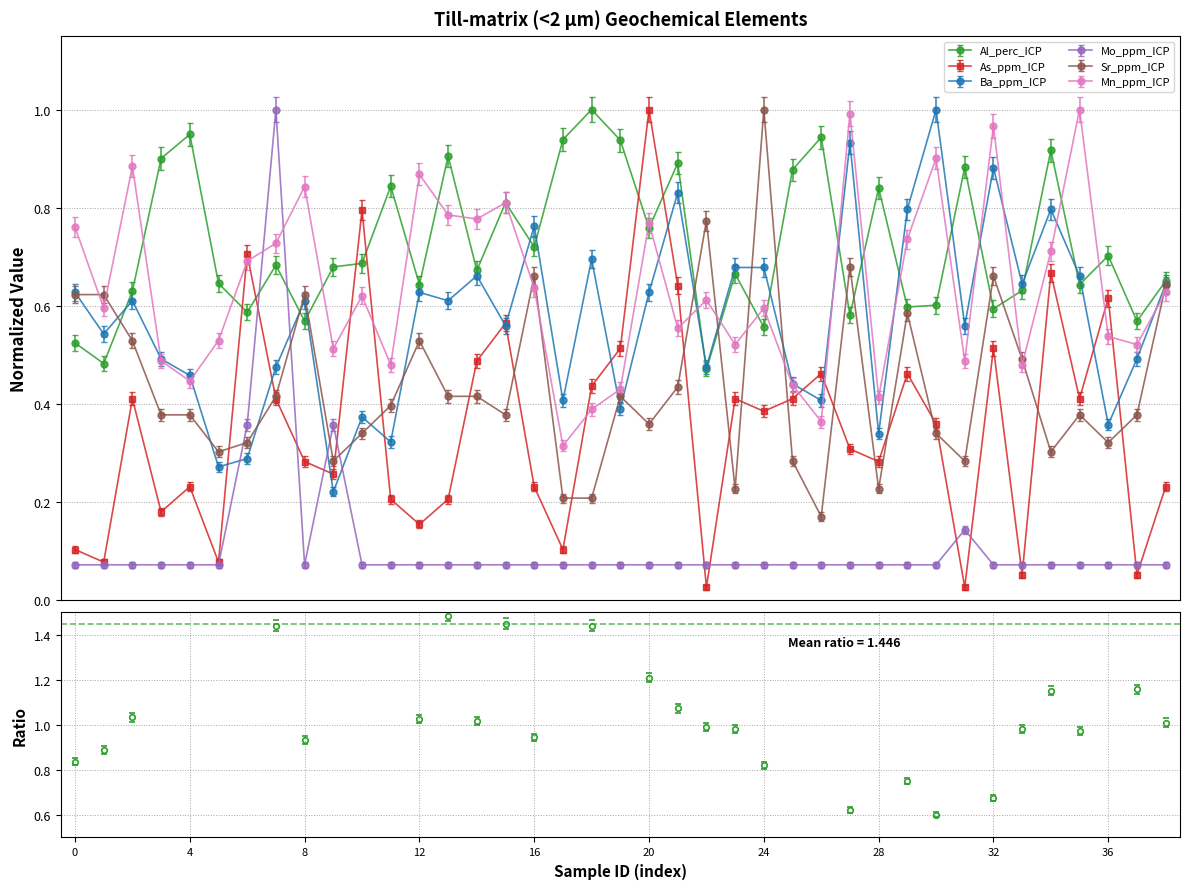

After their last crossing, which series has the higher values: Mo_ppm_ICP or Mn_ppm_ICP?

Mn_ppm_ICP